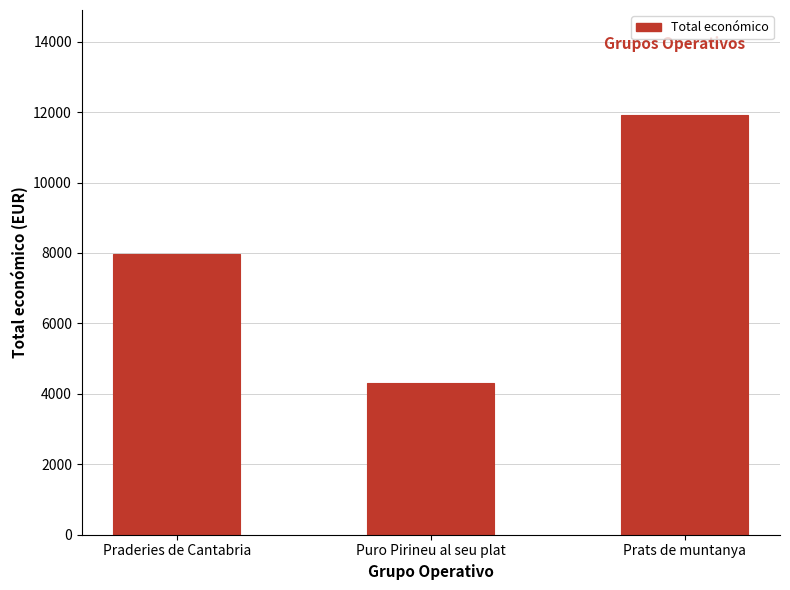

What is the approximate value at Puro Pirineu al seu plat, to the nearest 50?

4300